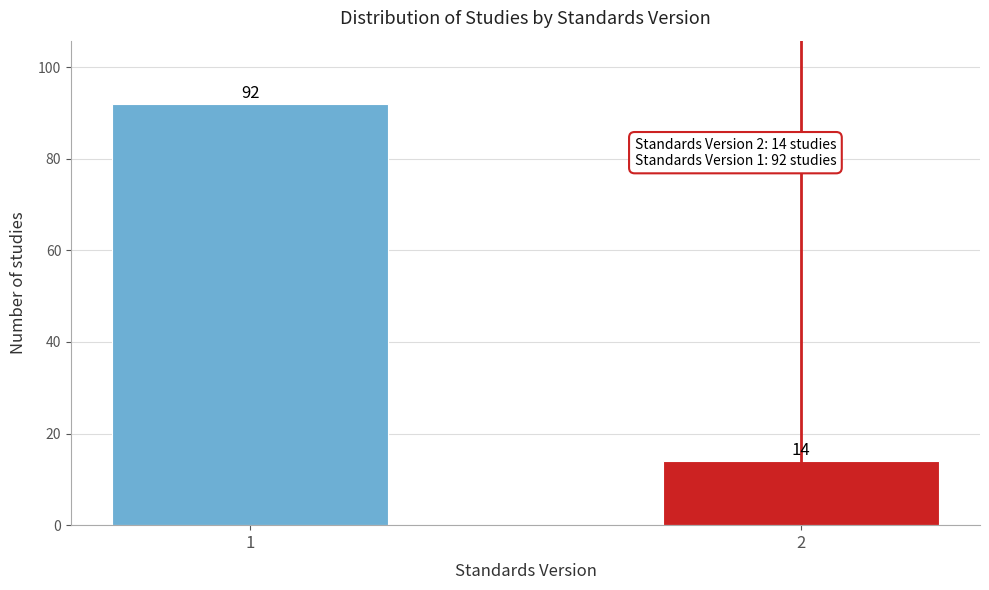

Reading right to left, list all the values displayed in this chart.

14	92